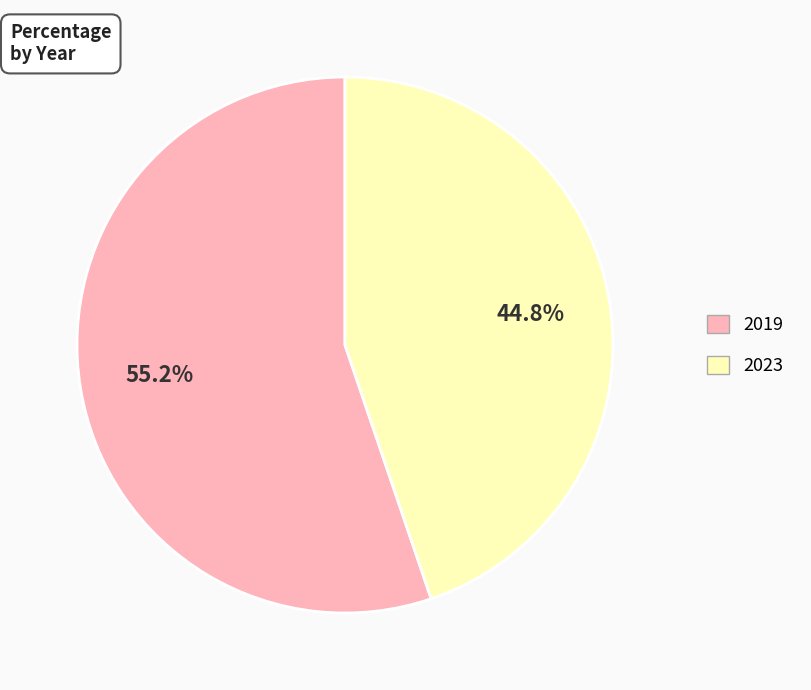

To the nearest percent, what is the difference between the 2019 and 2023 slice percentages?

10%